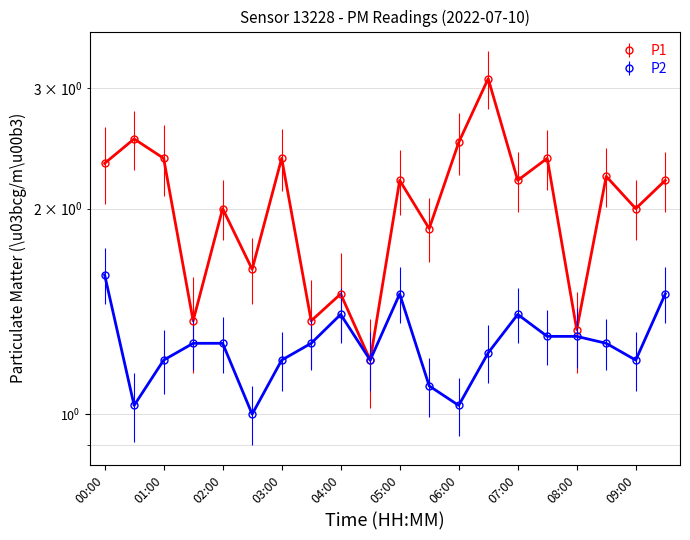

Reading left to right, extract all data points from this chart.

P1: 00:00=2.3	00:30=2.5	01:00=2.4	01:30=1.4	02:00=2.0	02:30=1.6	03:00=2.4	03:30=1.4	04:00=1.5	04:30=1.2	05:00=2.2	05:30=1.9	06:00=2.5	06:30=3.1	07:00=2.2	07:30=2.4	08:00=1.3	08:30=2.2	09:00=2.0	09:30=2.2
P2: 00:00=1.6	00:30=1.0	01:00=1.2	01:30=1.3	02:00=1.3	02:30=1.0	03:00=1.2	03:30=1.3	04:00=1.4	04:30=1.2	05:00=1.5	05:30=1.1	06:00=1.0	06:30=1.2	07:00=1.4	07:30=1.3	08:00=1.3	08:30=1.3	09:00=1.2	09:30=1.5